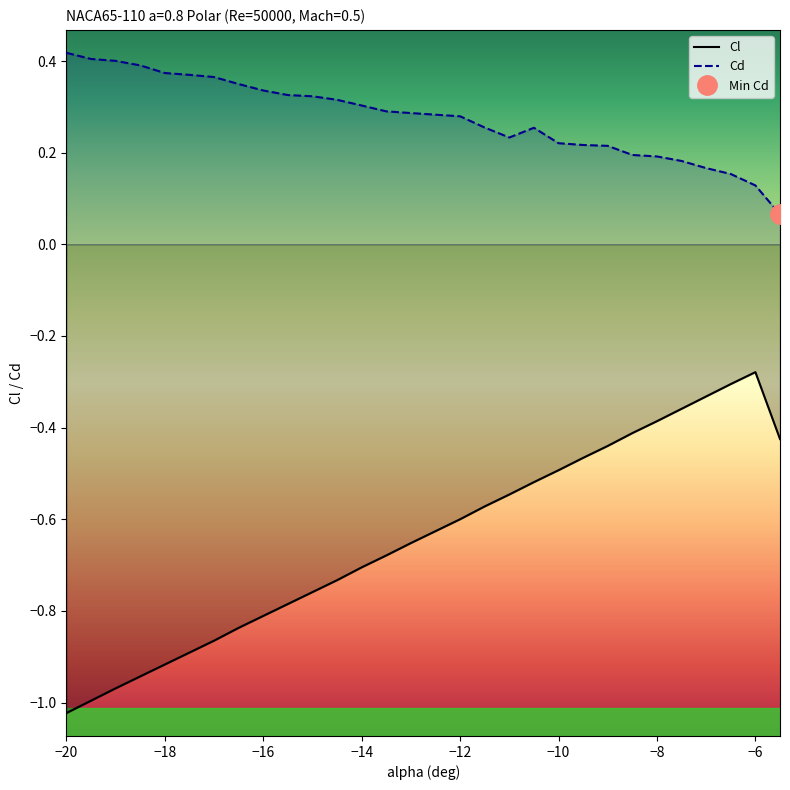

True or false: Cd has a value of 0.3 at −14.

True